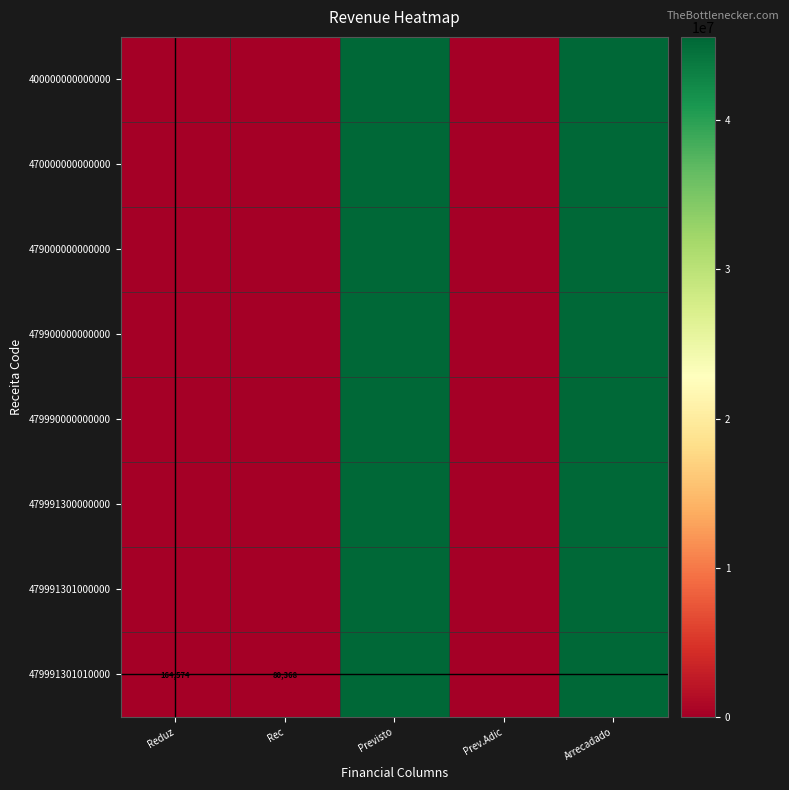

What is the sum of the 479991300000000 values at Previsto and Arrecadado?

91205322